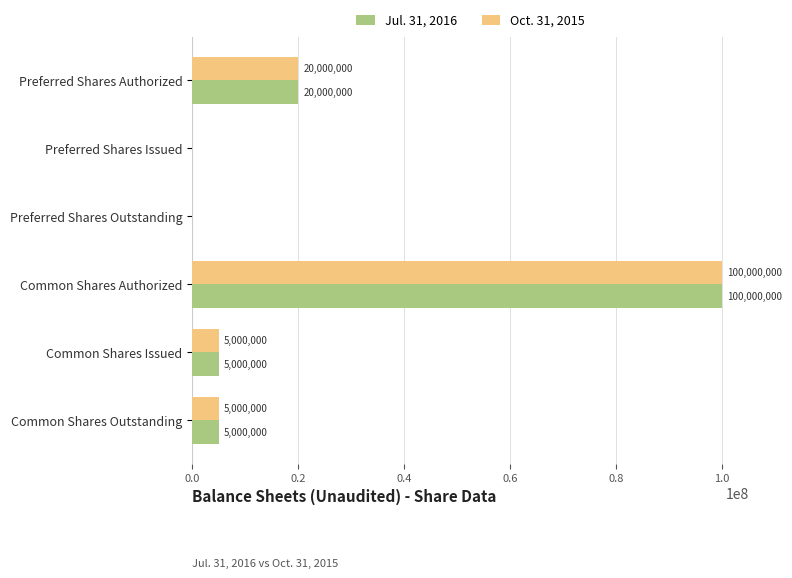

What is the sum of all Jul. 31, 2016 values?

130000000